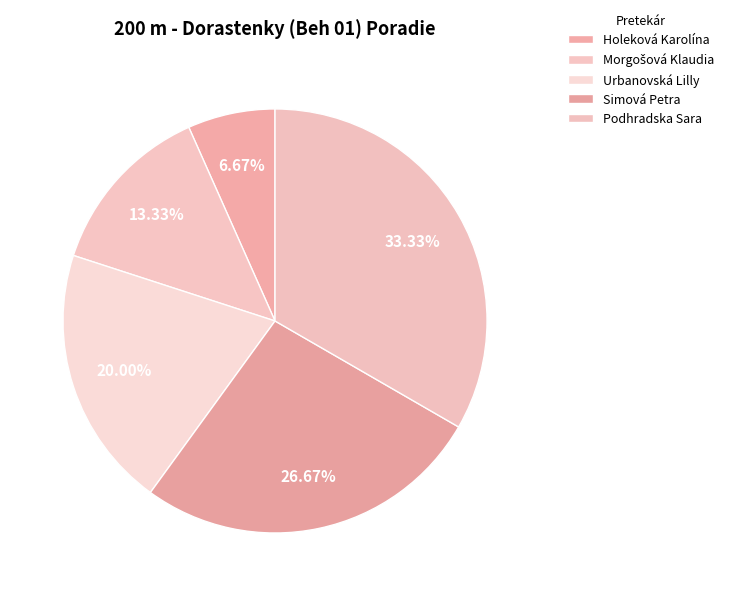

Does Holeková Karolína account for over 50% of the chart?

No